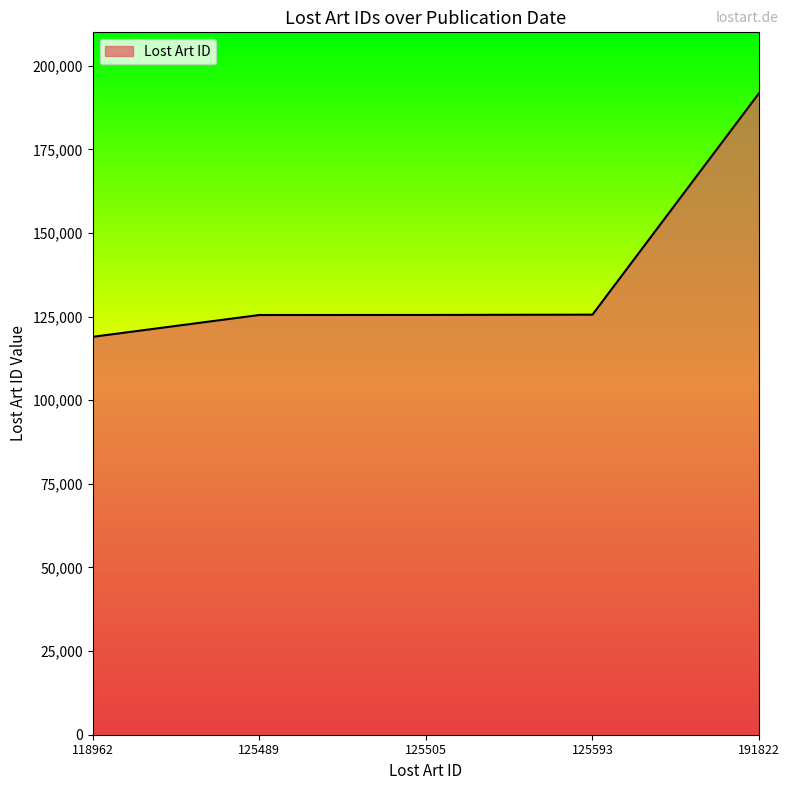

What is the sum of all values?

687371